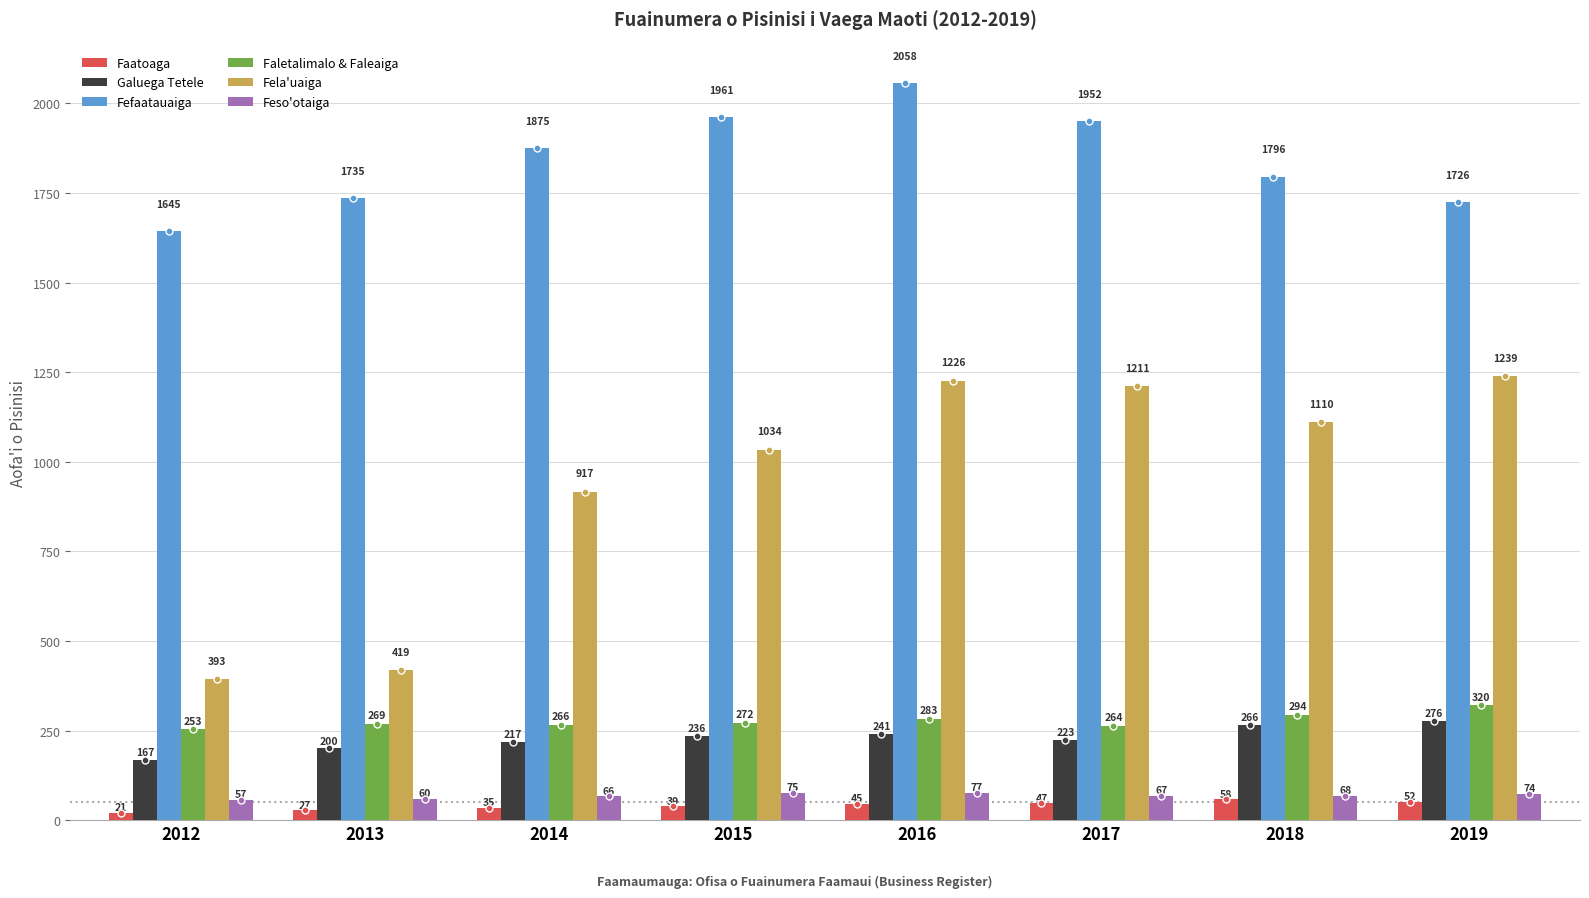

The value of Galuega Tetele at 2013 is 200. True or false?

True